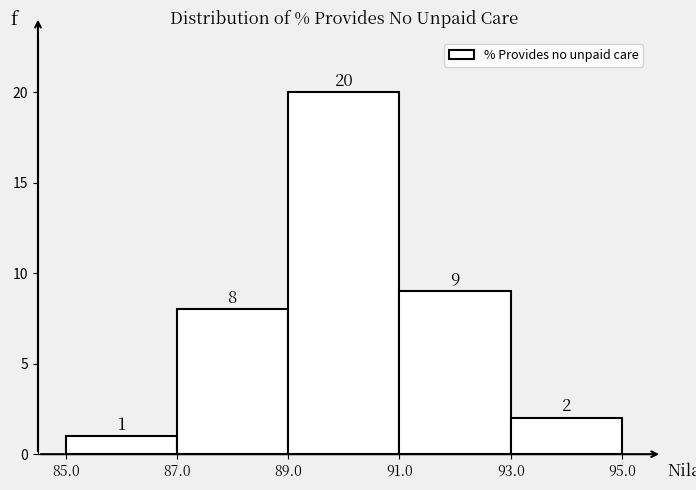

Which range on the x-axis has the tallest bar?

89.0 to 91.0